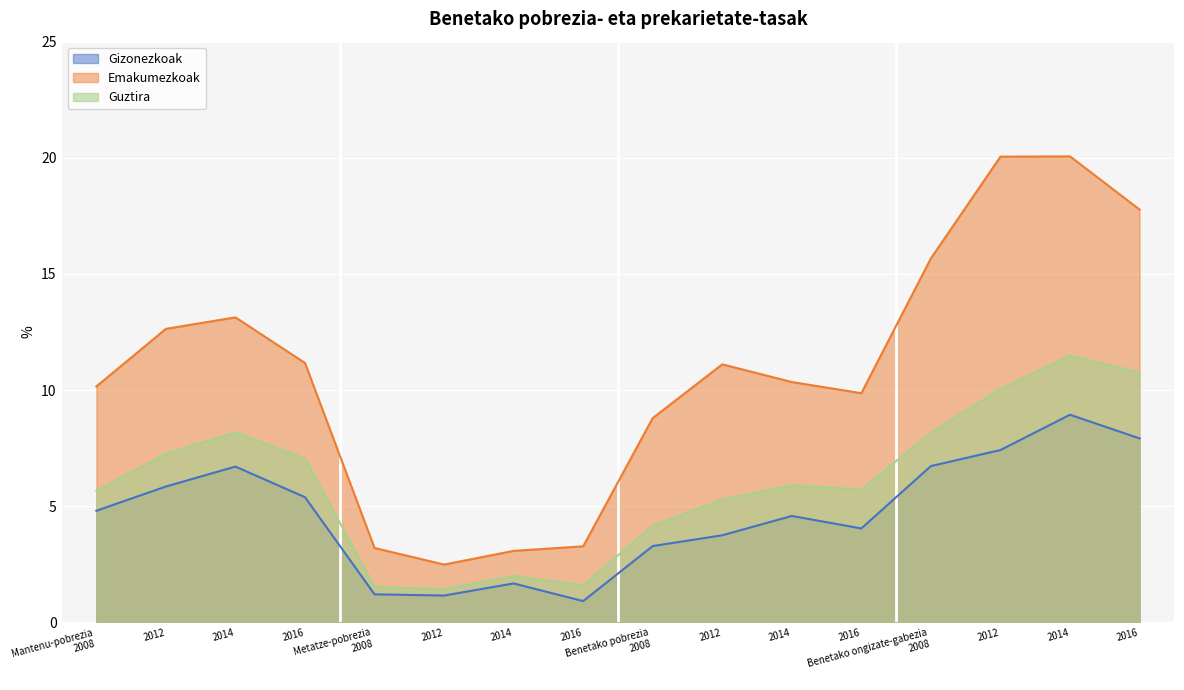

What are all the series names shown in the legend?

Gizonezkoak, Emakumezkoak, Guztira